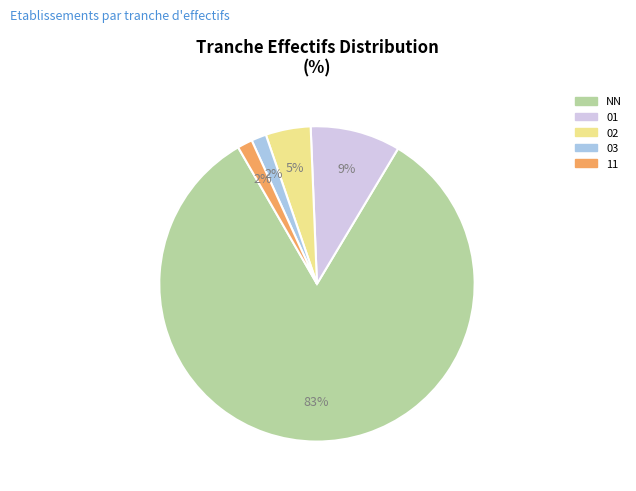

To the nearest percent, what is the average slice percentage?

20%